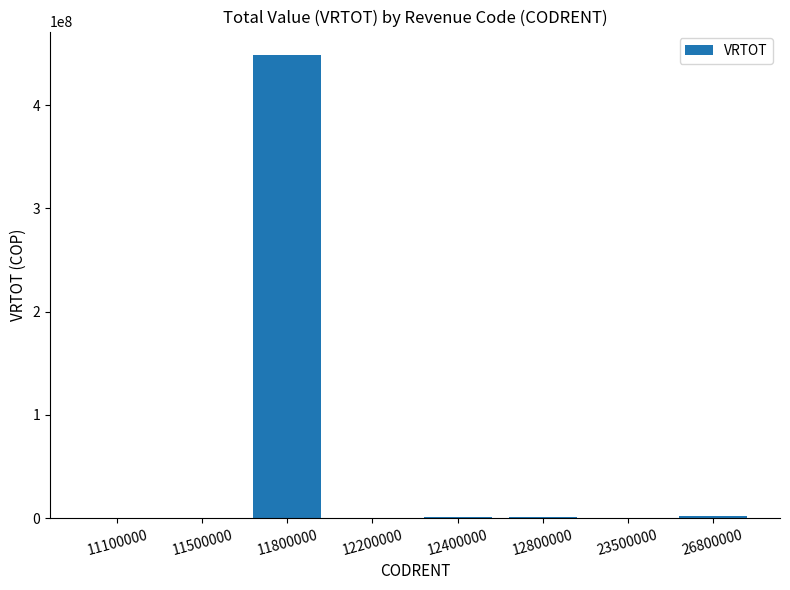

What is the maximum value shown in the chart?

448807074.0